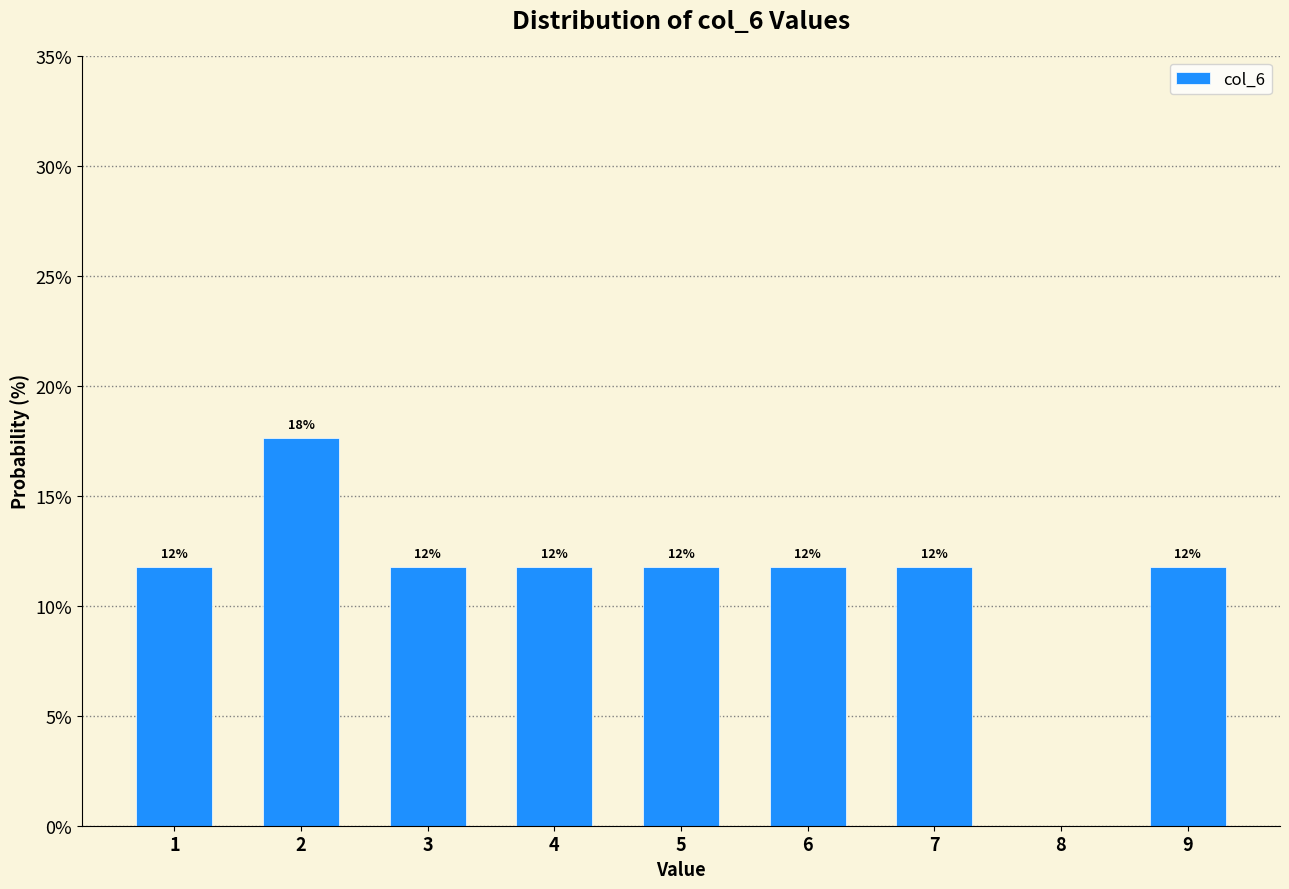

Are the bars horizontal?

No